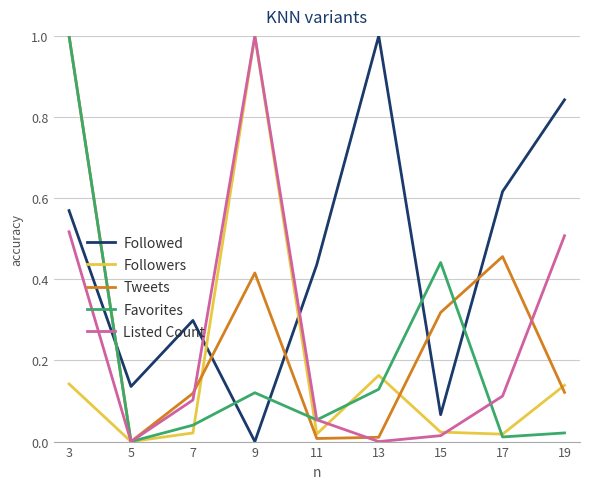

What is the spread (max minus min) of values at 3?

0.9